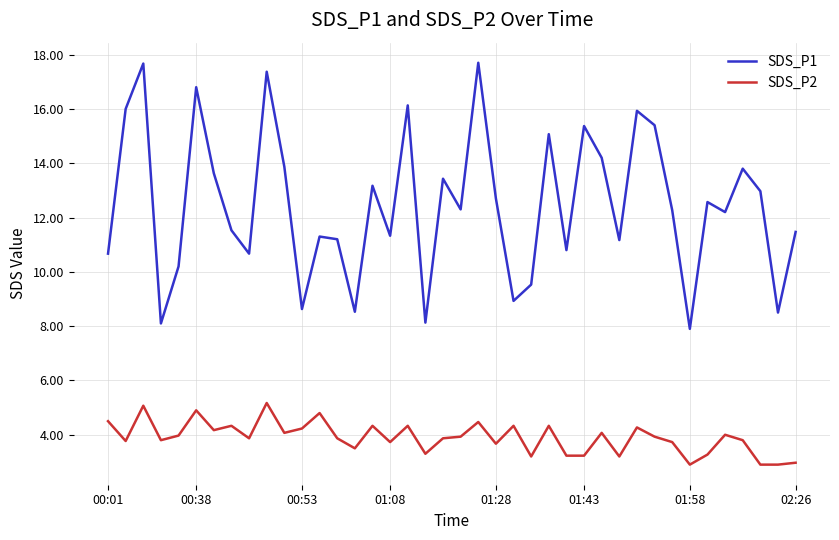

Which series has the largest total across all categories?

SDS_P1